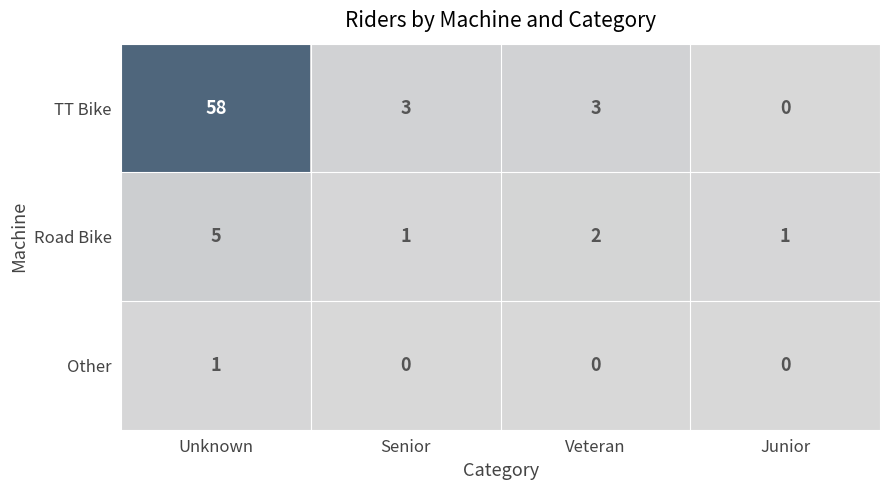

What is the total value across all series at Junior?

1